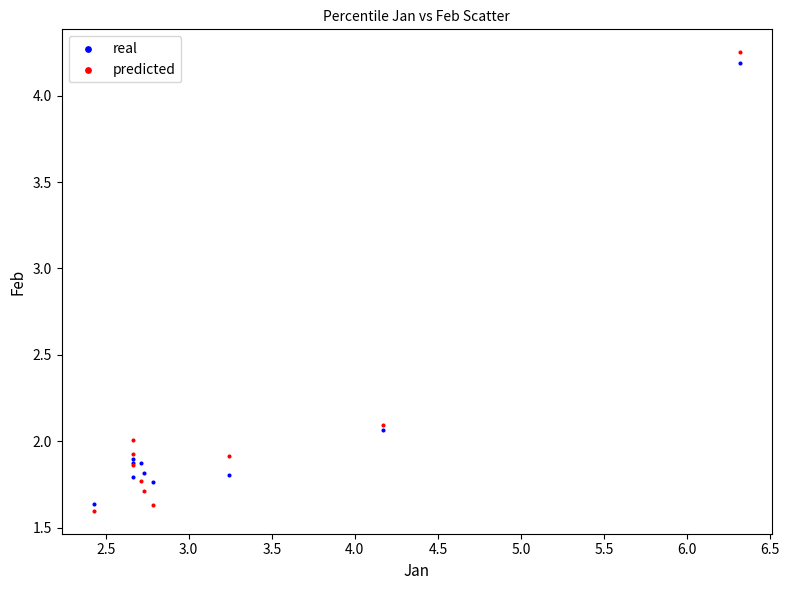

What are all the series names shown in the legend?

real, predicted